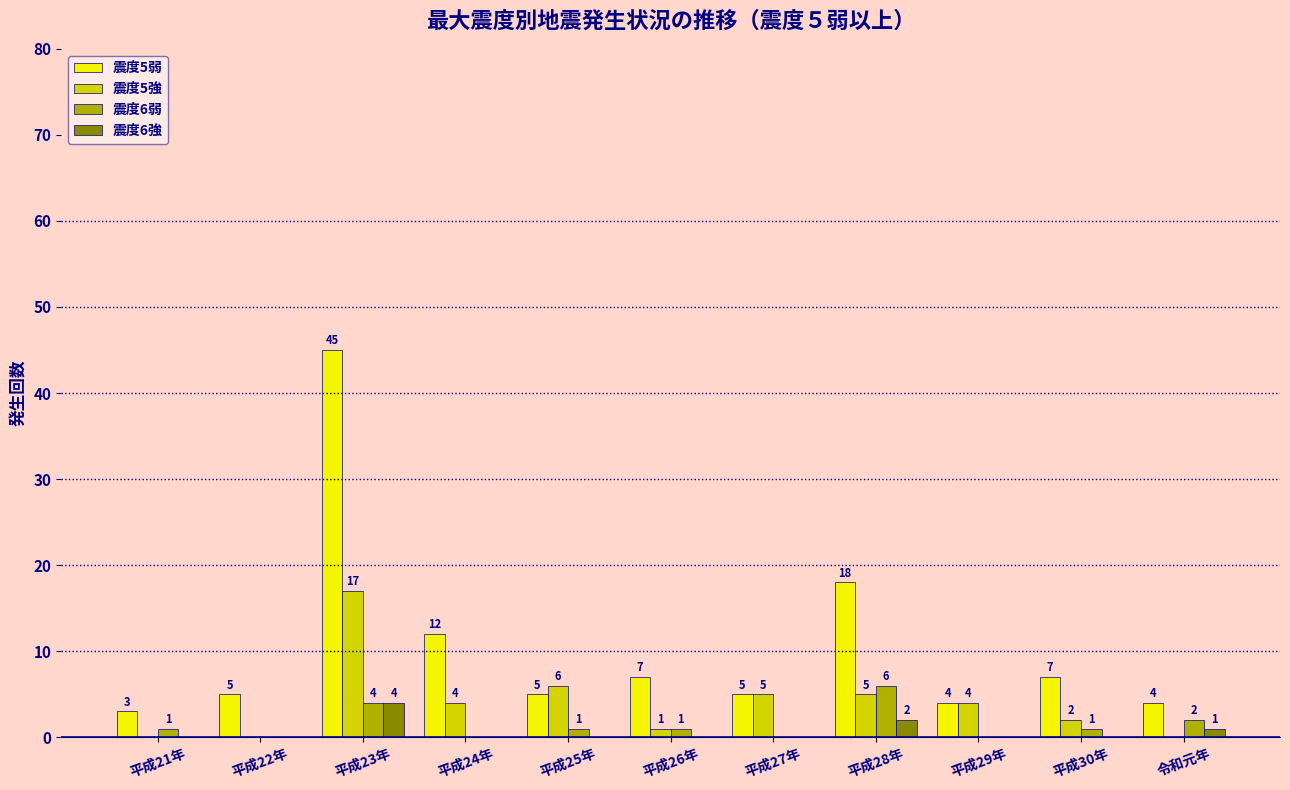

What are all the series names shown in the legend?

震度5弱, 震度5強, 震度6弱, 震度6強